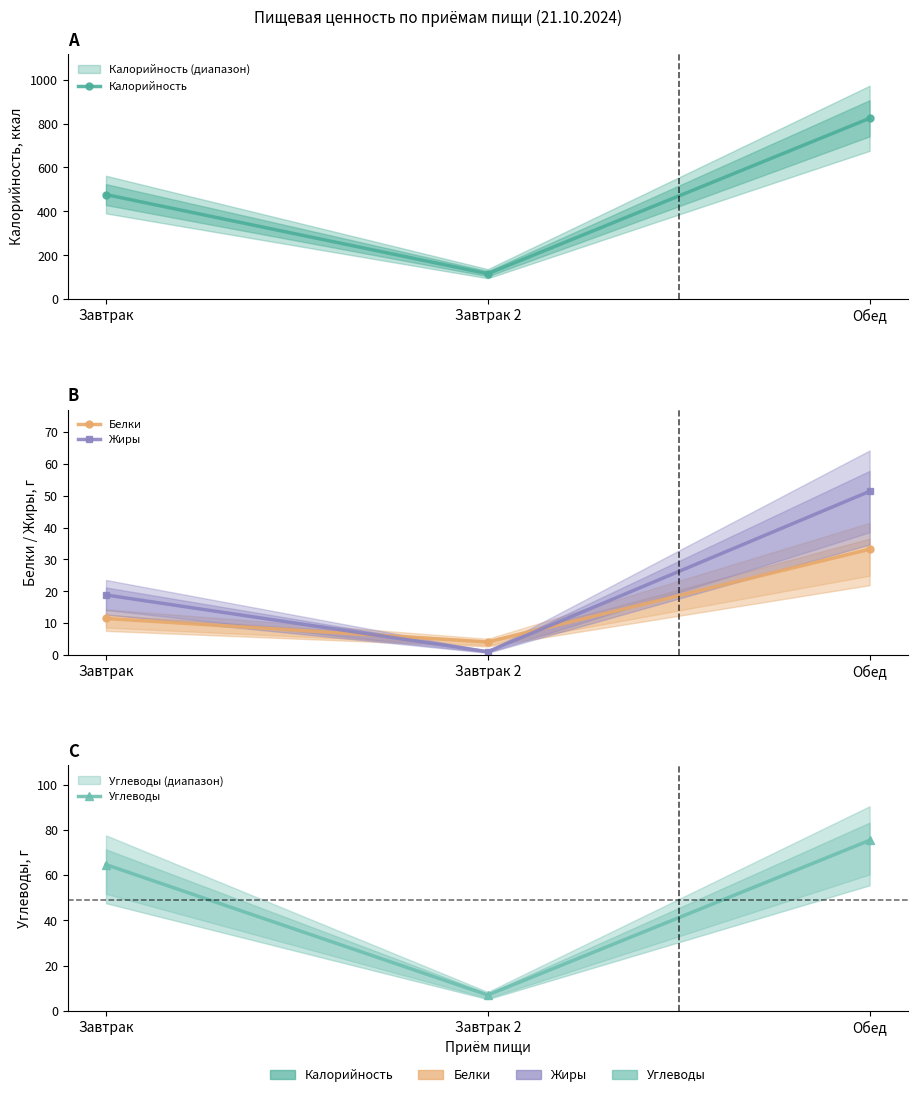

Reading left to right, transcribe all the data shown in this chart.

Калорийность: 476.6	115.9	824.2
Белки: 11.4	4.1	33.2
Жиры: 18.8	1.0	51.4
Углеводы: 64.7	6.9	75.4